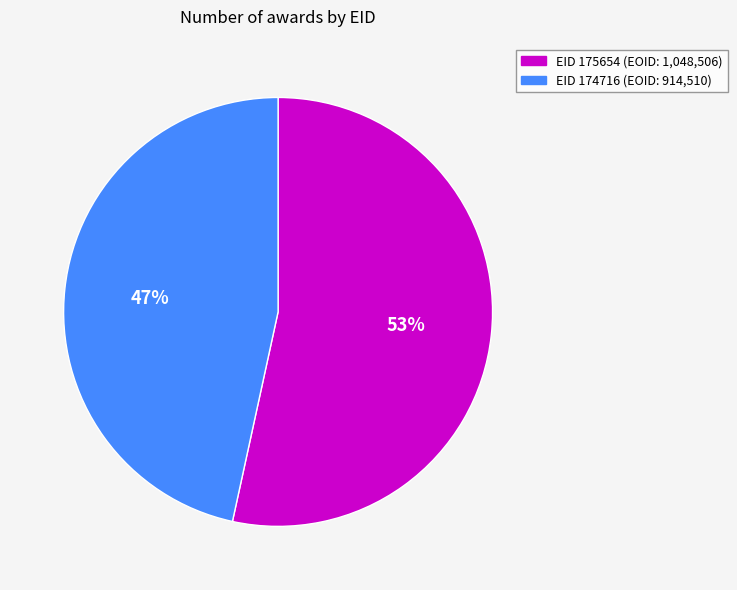

Is there any slice that represents more than half of the pie?

Yes